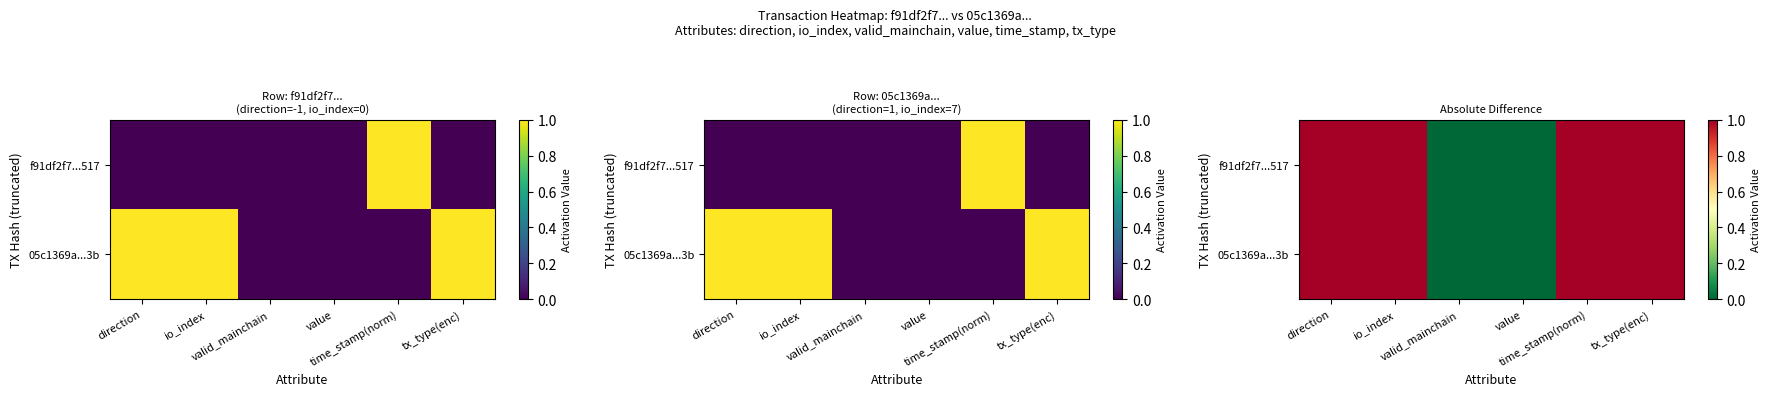

The value of 05c1369a...3b at valid_mainchain is 0. True or false?

True